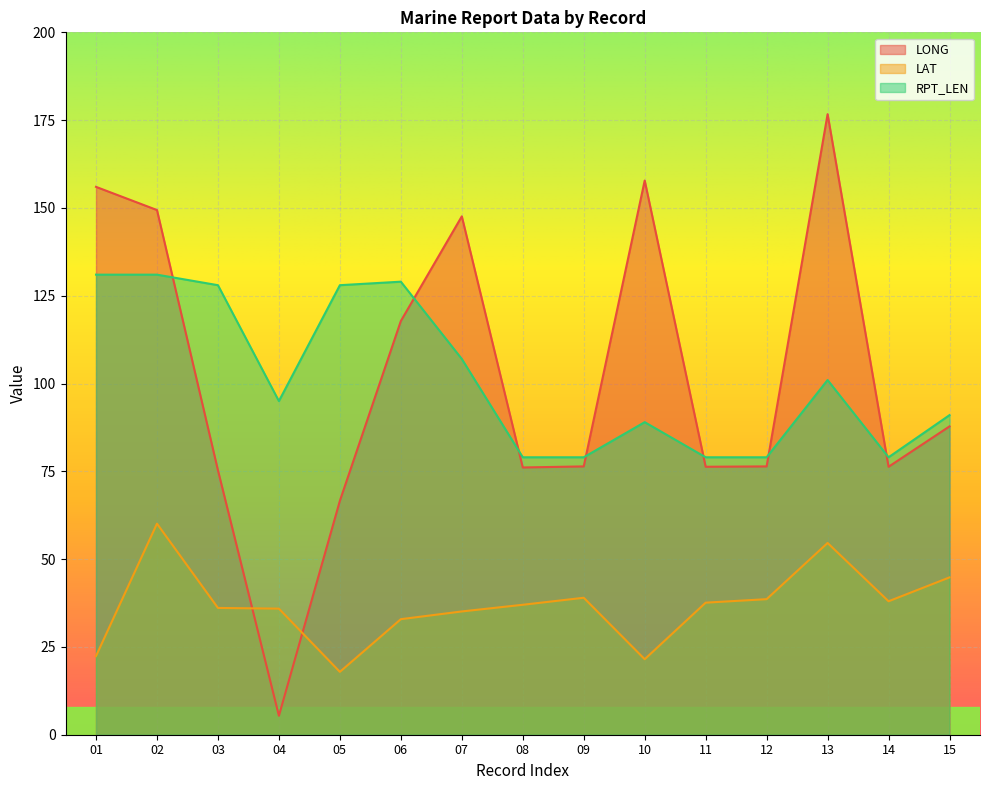

Reading left to right, transcribe all the data shown in this chart.

LONG: 01=156.0	02=149.4	03=75.3	04=5.4	05=66.6	06=117.8	07=147.6	08=76.1	09=76.4	10=157.8	11=76.3	12=76.4	13=176.7	14=76.3	15=87.8
LAT: 01=22.4	02=60.1	03=36.1	04=35.9	05=17.9	06=32.9	07=35.1	08=37.0	09=39.0	10=21.5	11=37.6	12=38.6	13=54.6	14=38.0	15=44.8
RPT_LEN: 01=131.0	02=131.0	03=128.0	04=95.0	05=128.0	06=129.0	07=107.0	08=79.0	09=79.0	10=89.0	11=79.0	12=79.0	13=101.0	14=79.0	15=91.0